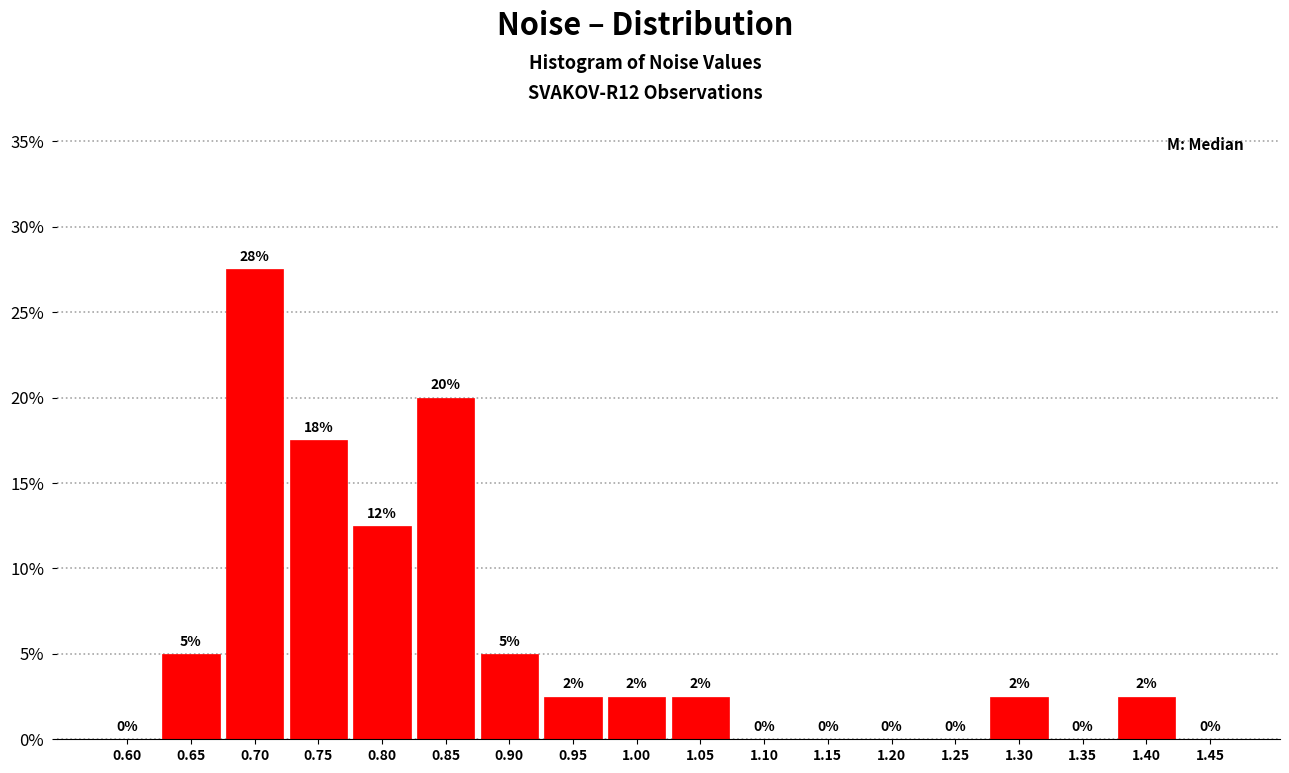

What is the change in value from 0.80 to 0.95?

-10.0